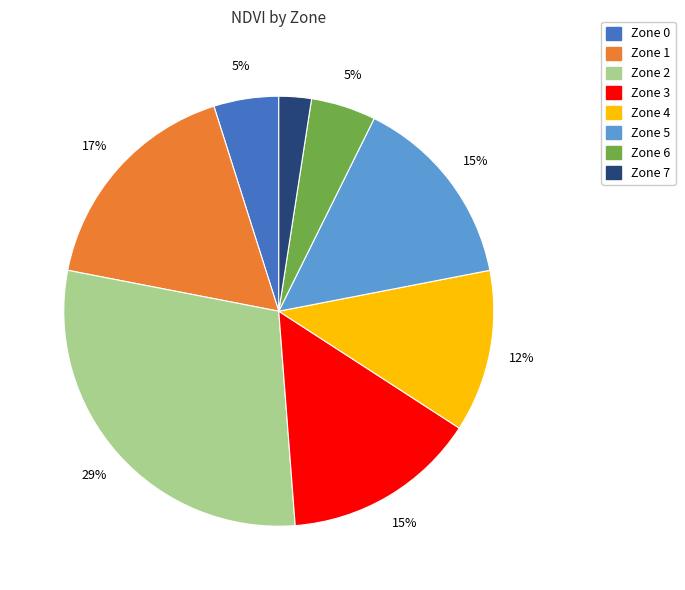

Which slice is the smallest?

Zone 7